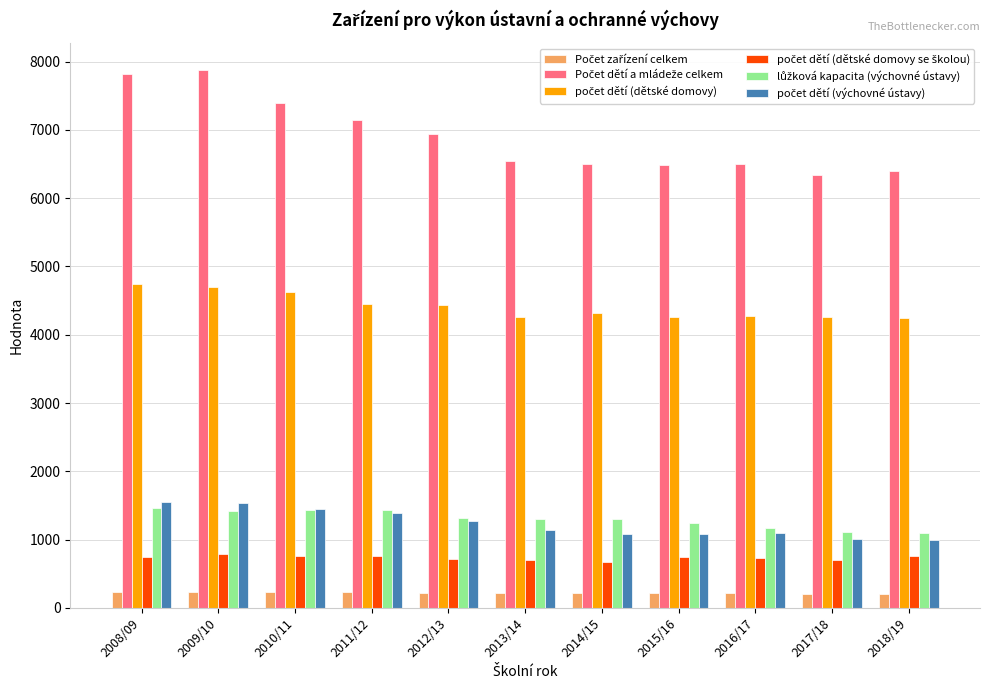

What is the greatest value displayed?

7878